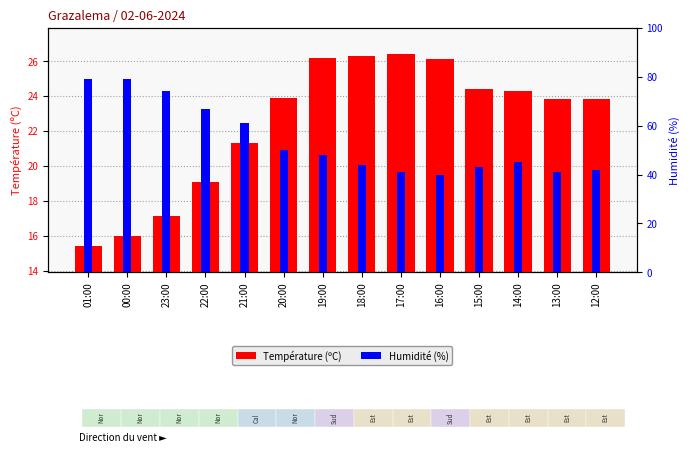

What is the total value across all series at 15:00?

67.4